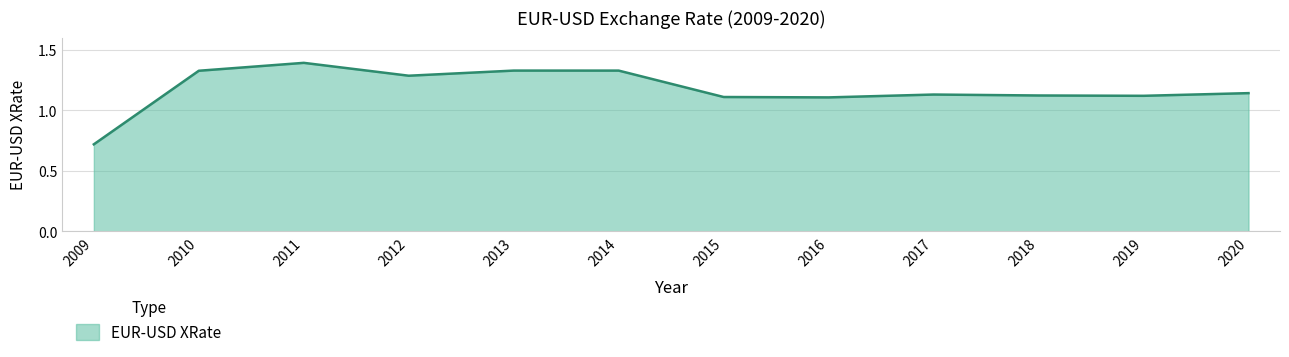

Between 2013 and 2009, which is larger?

2013